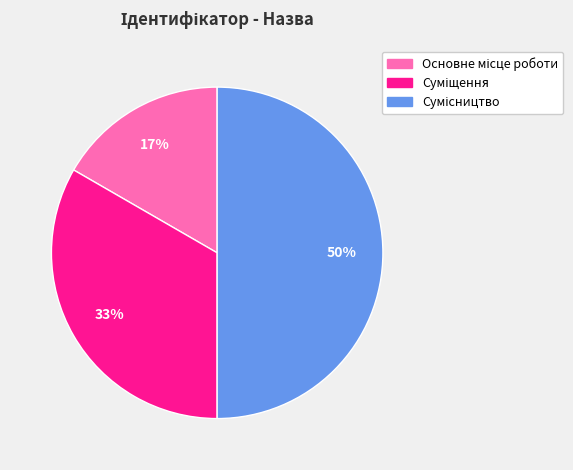

To the nearest percent, what is the difference between the largest and smallest slice percentages?

33%